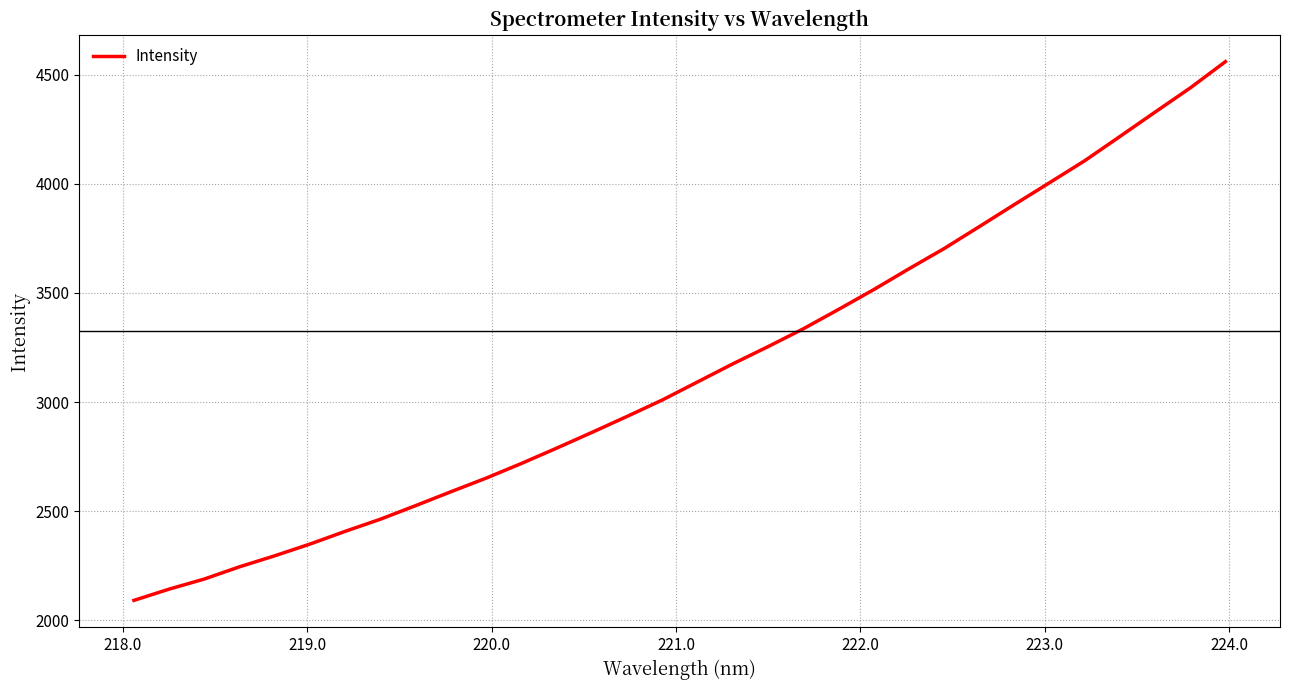

What is the maximum value shown in the chart?

4559.0